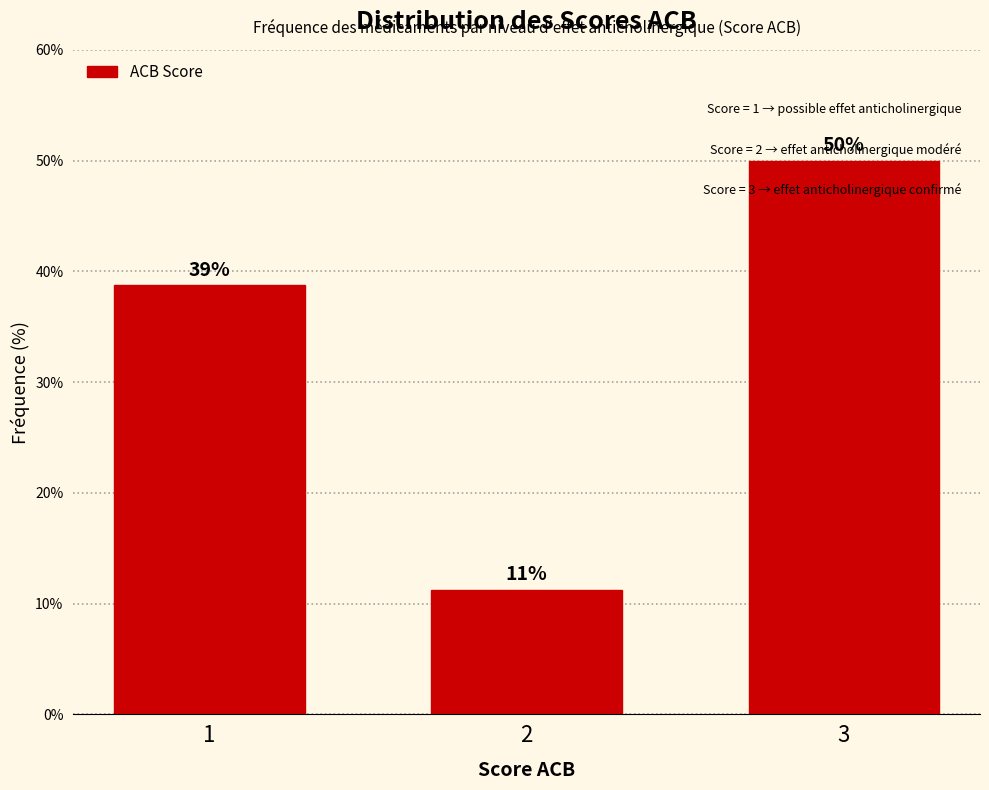

How many bars are there in total?

3